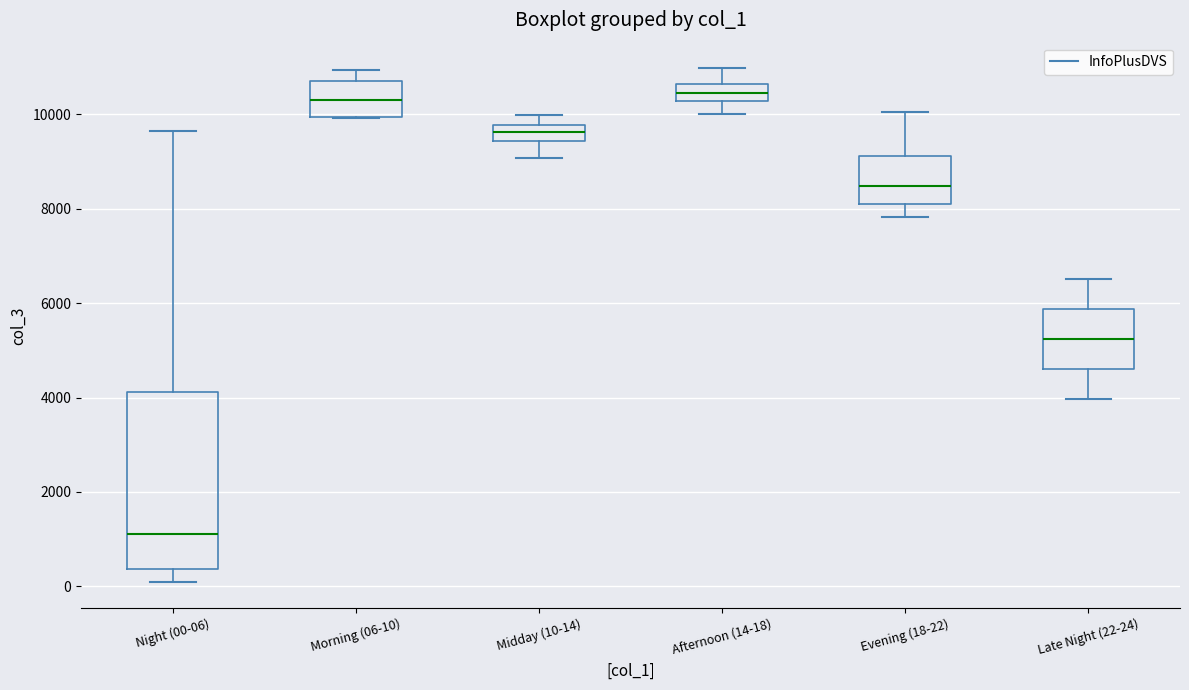

Reading left to right, read every box against the y-axis: the position of its median line, the range the box covers, and the ends of its whiskers. The values are not printed on the chart, so give them approximately, as read against the axis.

Night (00-06): median 1200, box 400 to 4200, whiskers 0 to 9600
Morning (06-10): median 10200, box 10000 to 10800, whiskers 10000 to 11000
Midday (10-14): median 9600, box 9400 to 9800, whiskers 9000 to 10000
Afternoon (14-18): median 10400, box 10200 to 10600, whiskers 10000 to 11000
Evening (18-22): median 8400, box 8000 to 9200, whiskers 7800 to 10000
Late Night (22-24): median 5200, box 4600 to 5800, whiskers 4000 to 6600